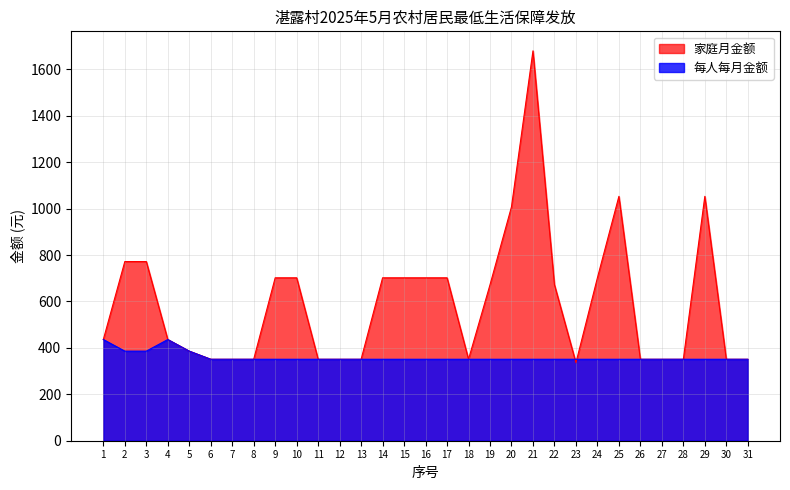

What is the difference between the maximum and minimum values in the 每人每月金额 series?

85